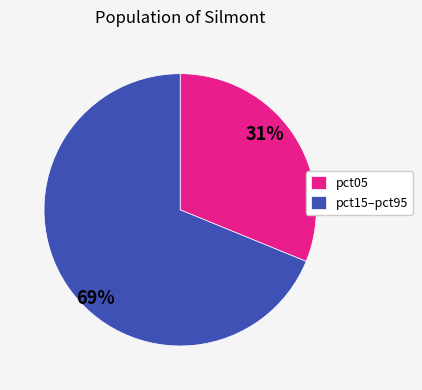

Does pct05 account for over 50% of the chart?

No